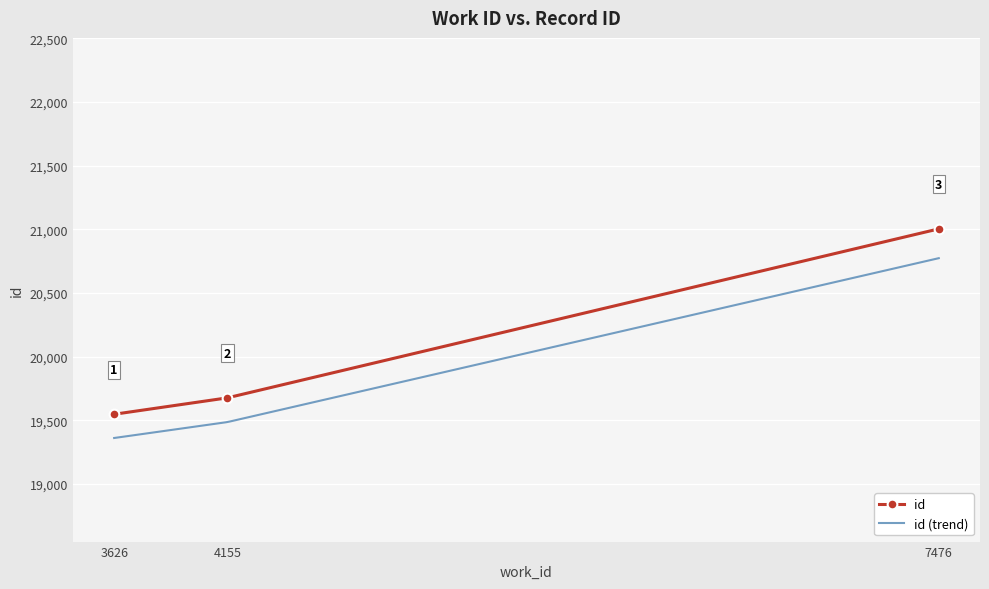

Reading left to right, what are all the values shown in this chart?

19548	19677	21004